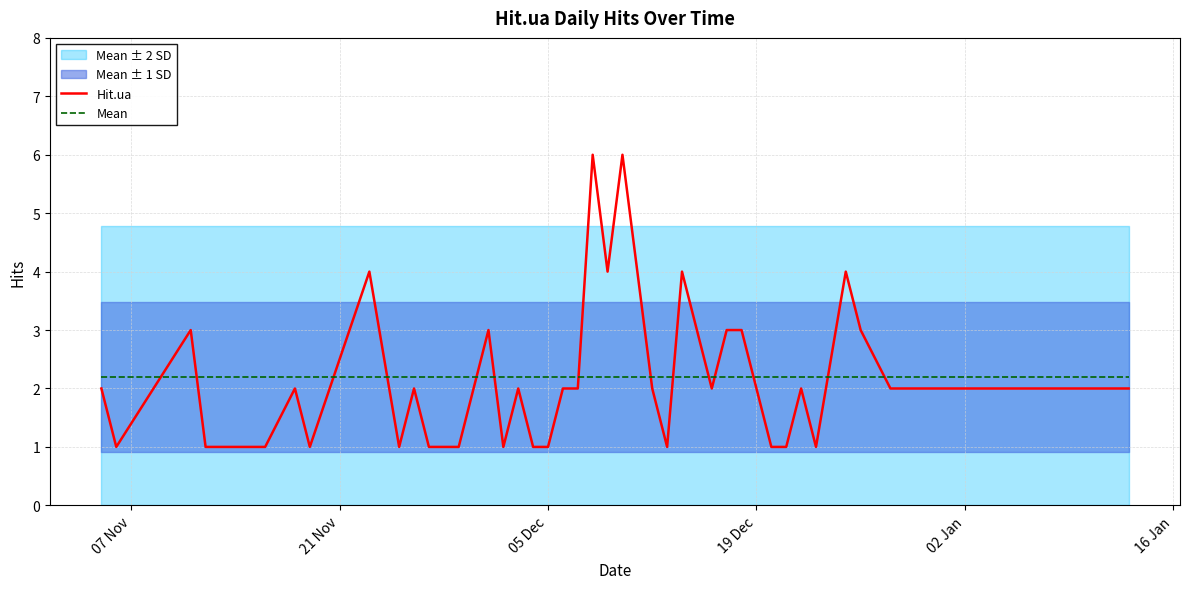

True or false: Hit.ua and Mean cross at least once.

True